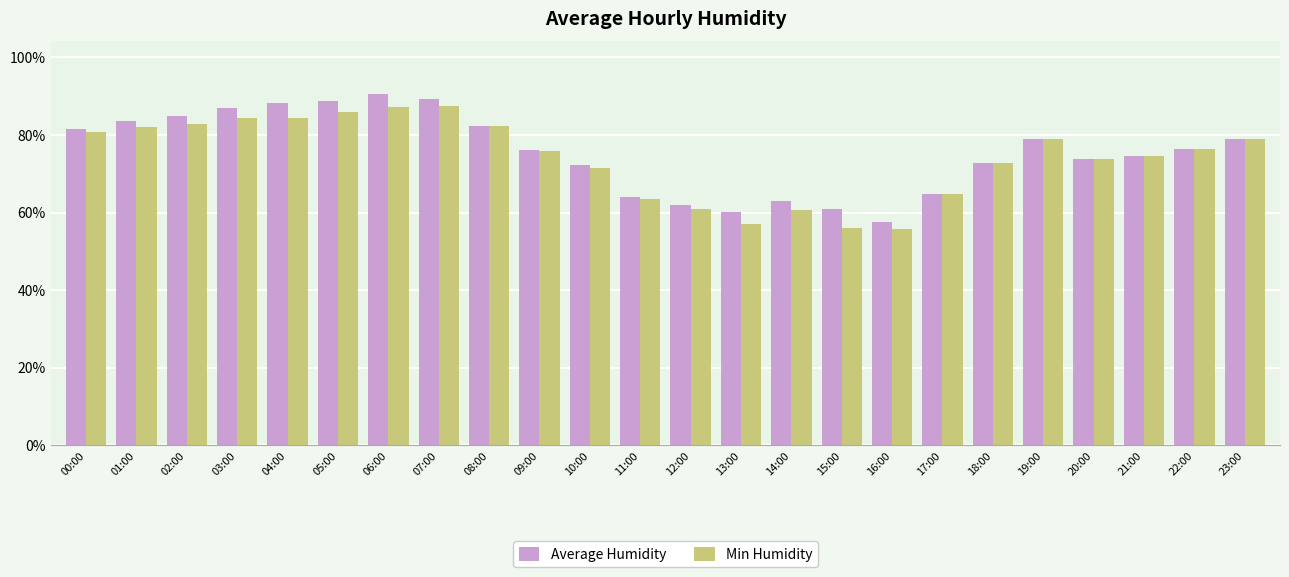

How many bars are there in each group?

2